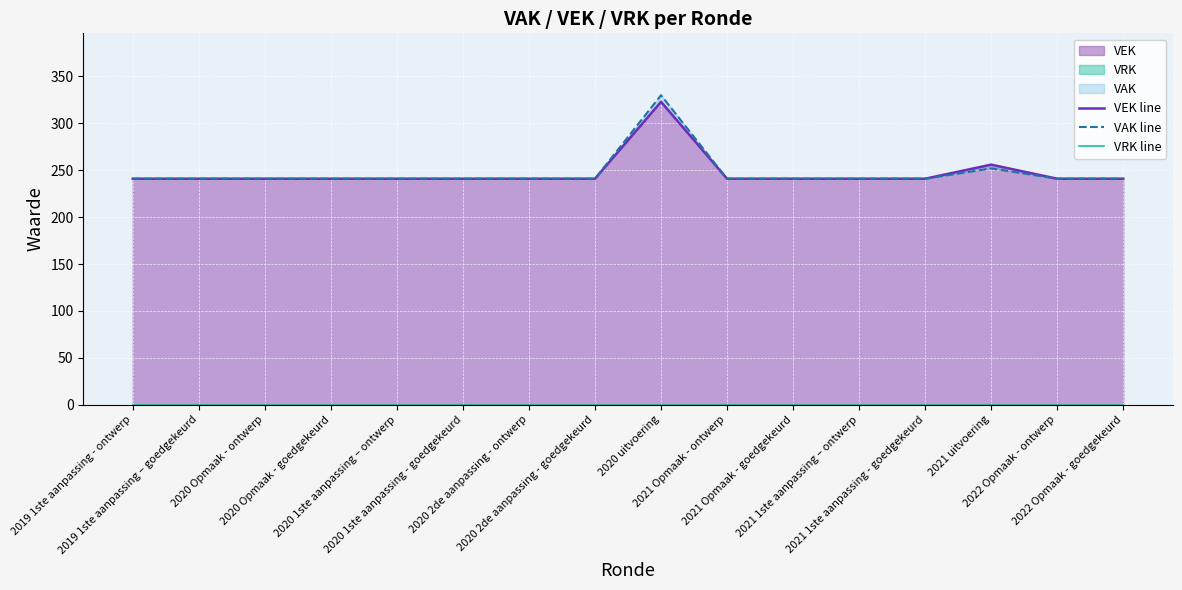

Where is VEK line nearest to the value 282?

2021 uitvoering